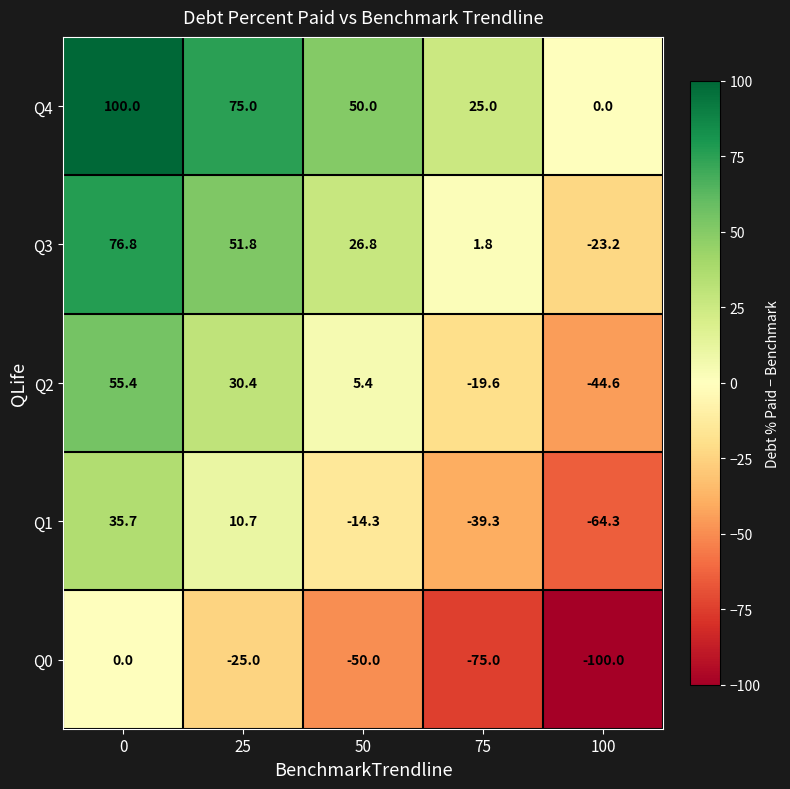

Rank the series by their maximum value, from highest to lowest.

Q4, Q3, Q2, Q1, Q0